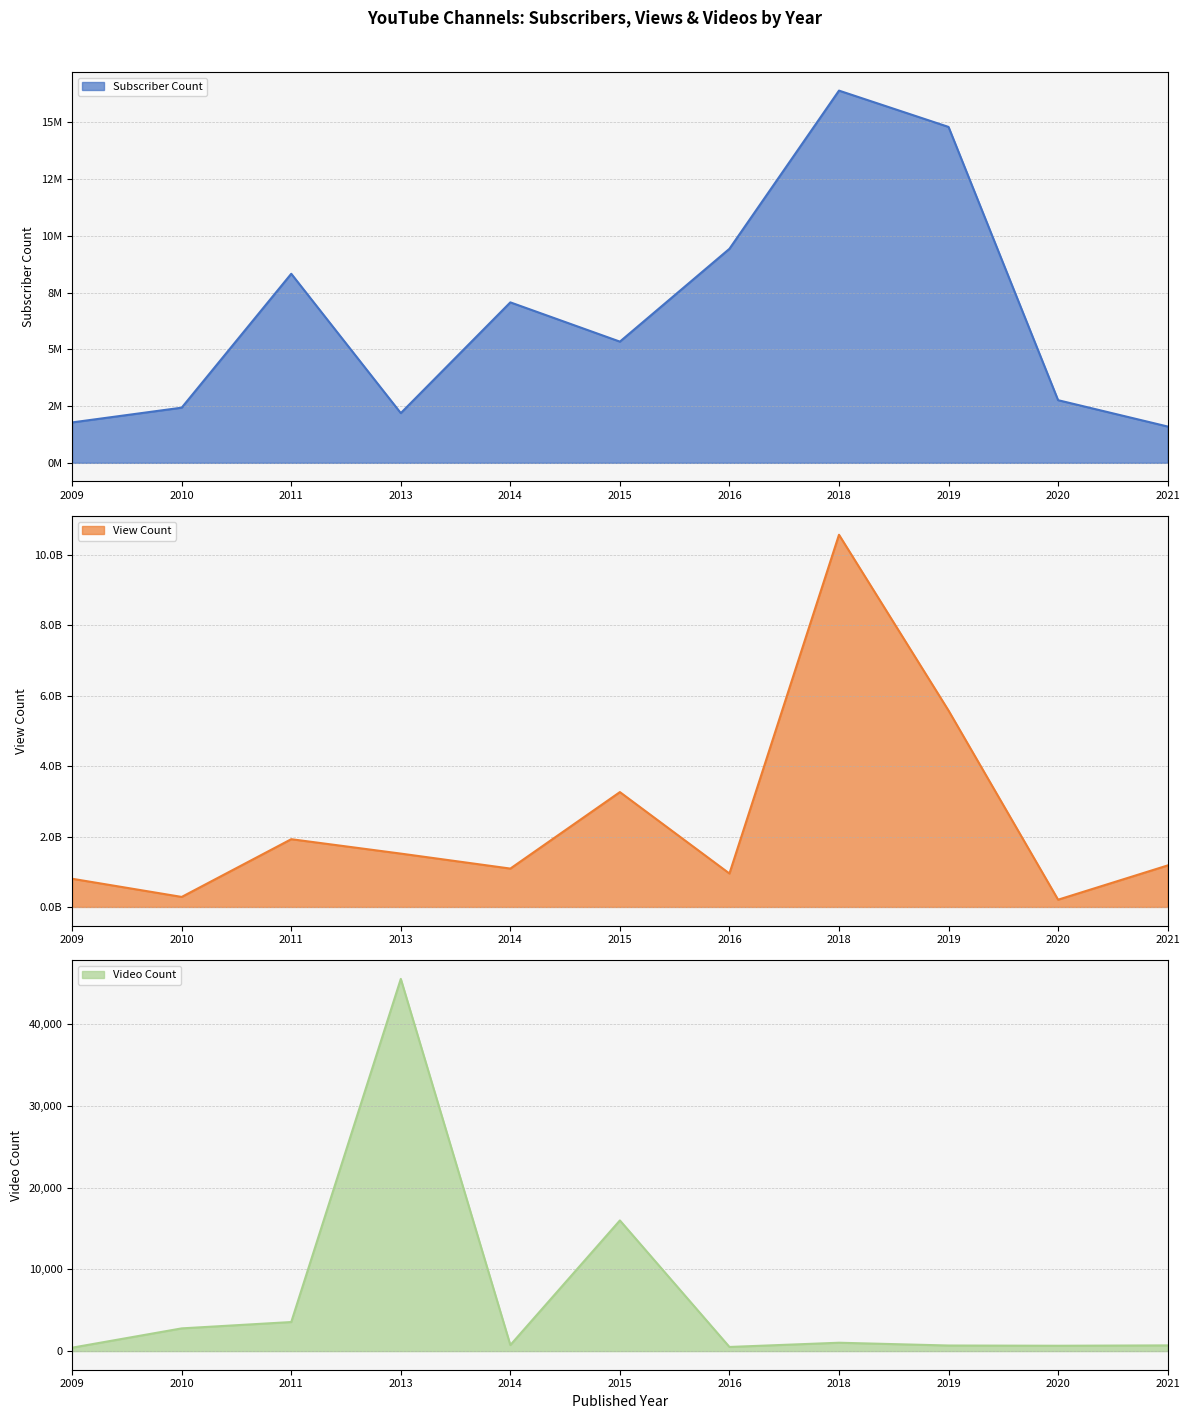

What is the value of the View Count point at the 11th from the left?

1179834052